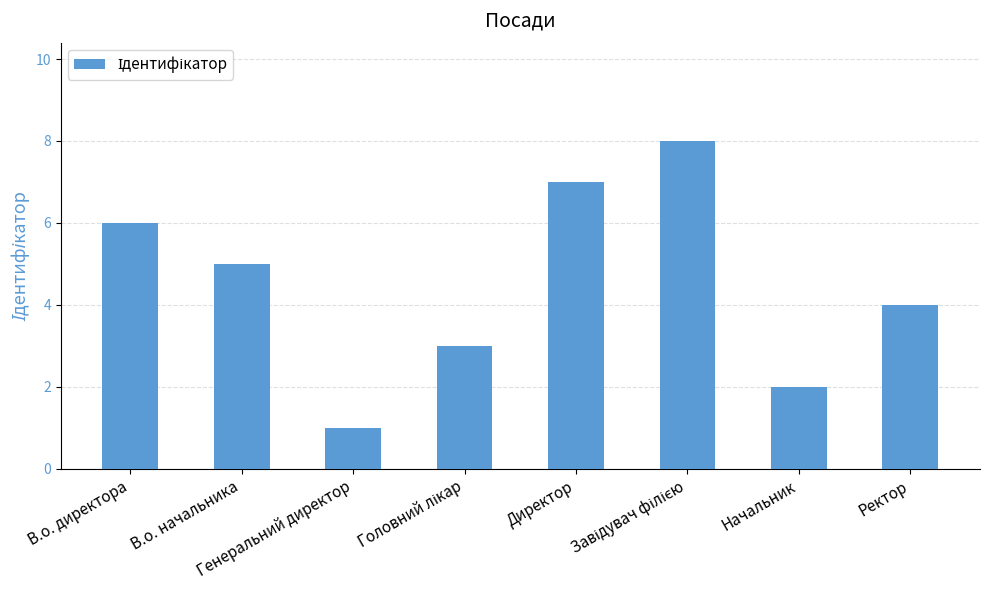

What is the difference between the maximum and minimum values?

7